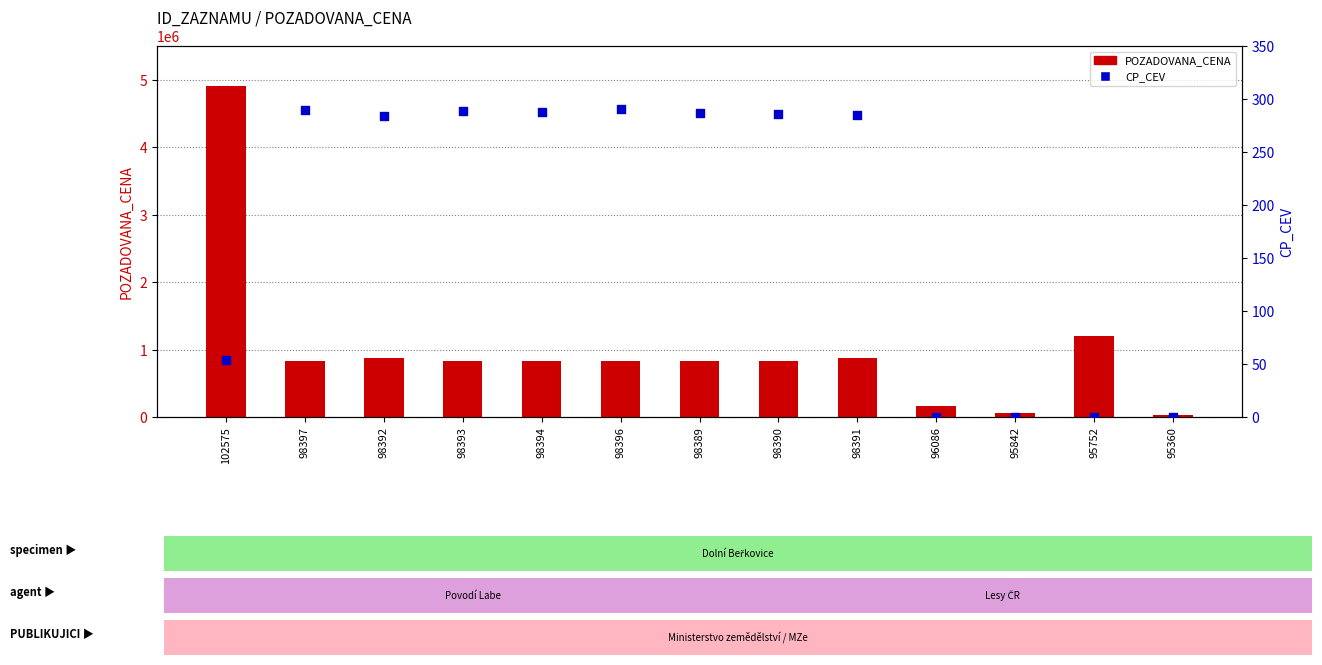

Which series has the largest total across all categories?

POZADOVANA_CENA